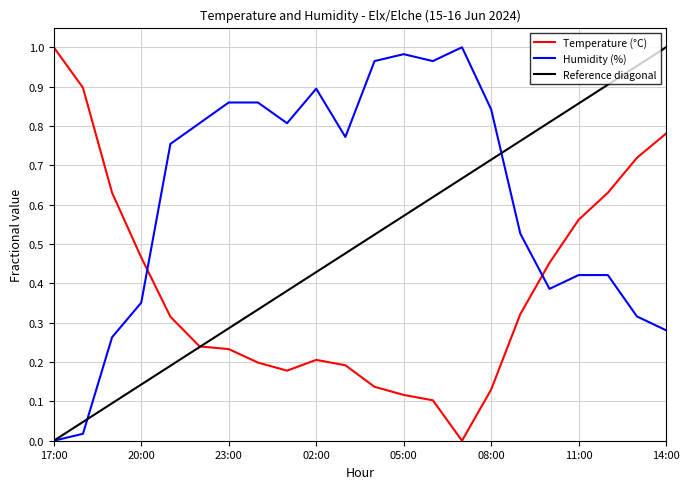

Rank the series by their average value, from highest to lowest.

Humidity (%), Reference diagonal, Temperature (°C)